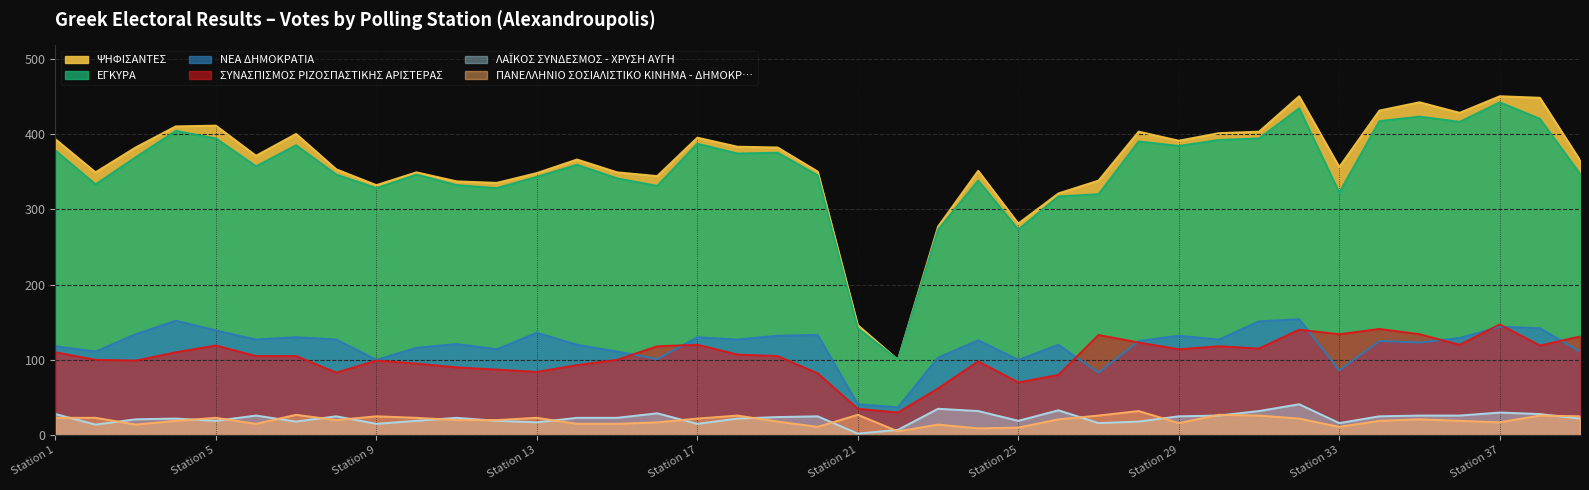

At which label is ΕΓΚΥΡΑ closest to 271?

23